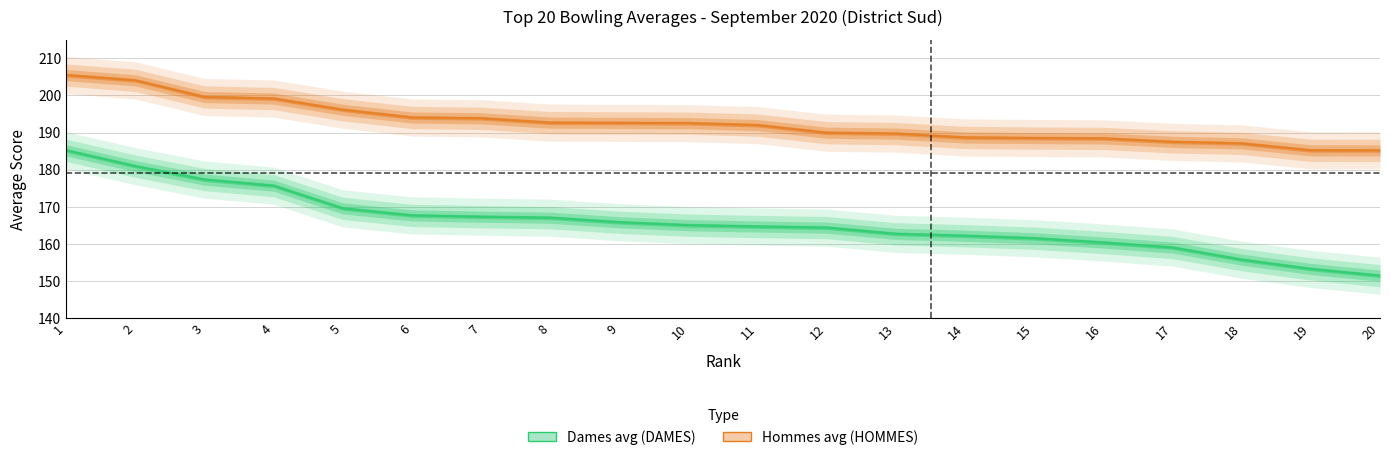

Rank the series by their average value, from highest to lowest.

Hommes avg (HOMMES), Dames avg (DAMES)